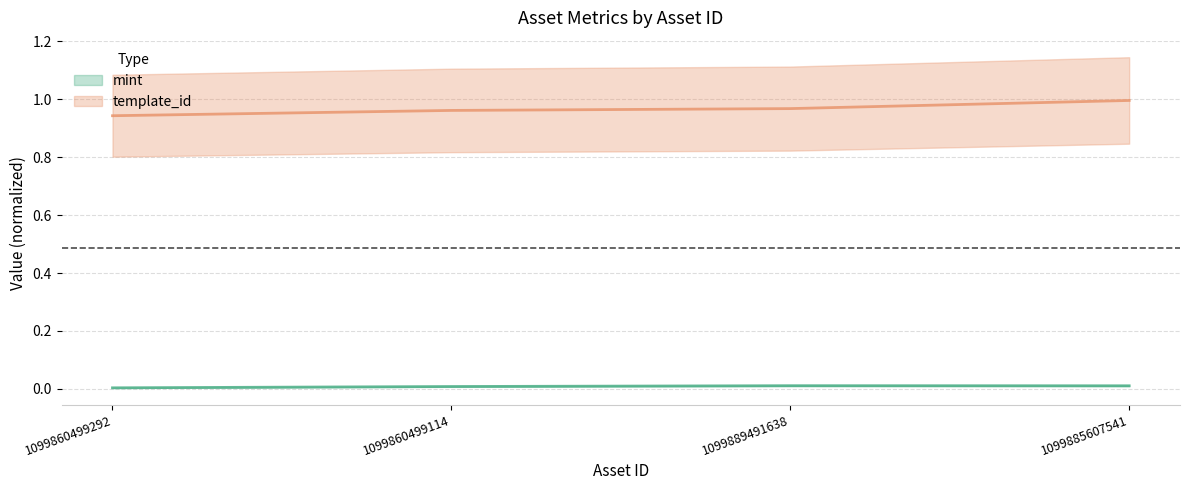

True or false: mint and template_id intersect in this chart.

False